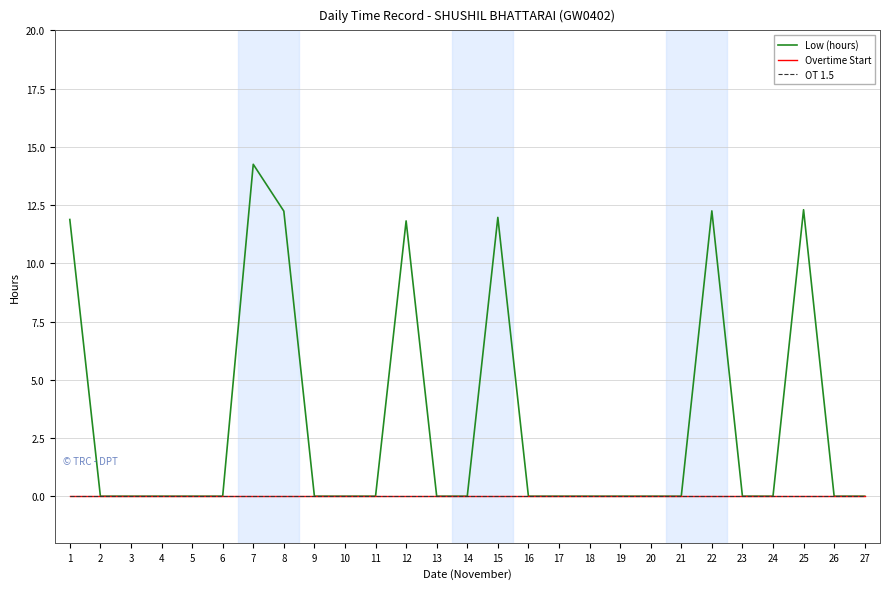

Does the chart display data point markers on the line(s)?

No